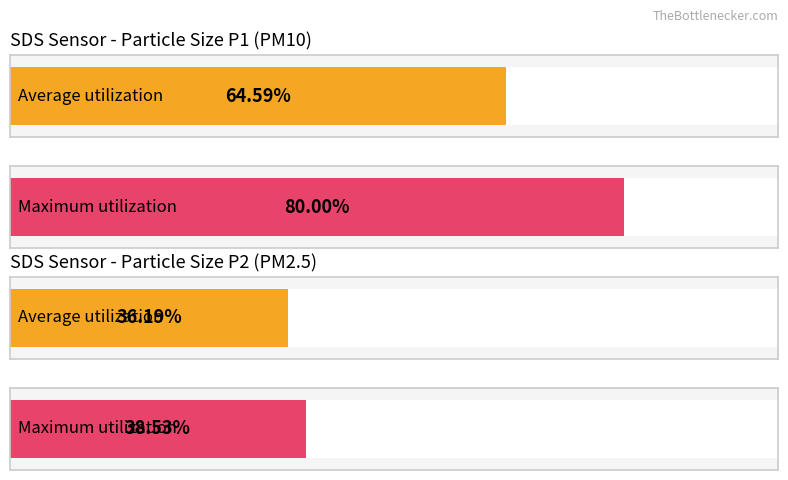

The SDS_P2 series shows 5.6 at 00:33. True or false?

False